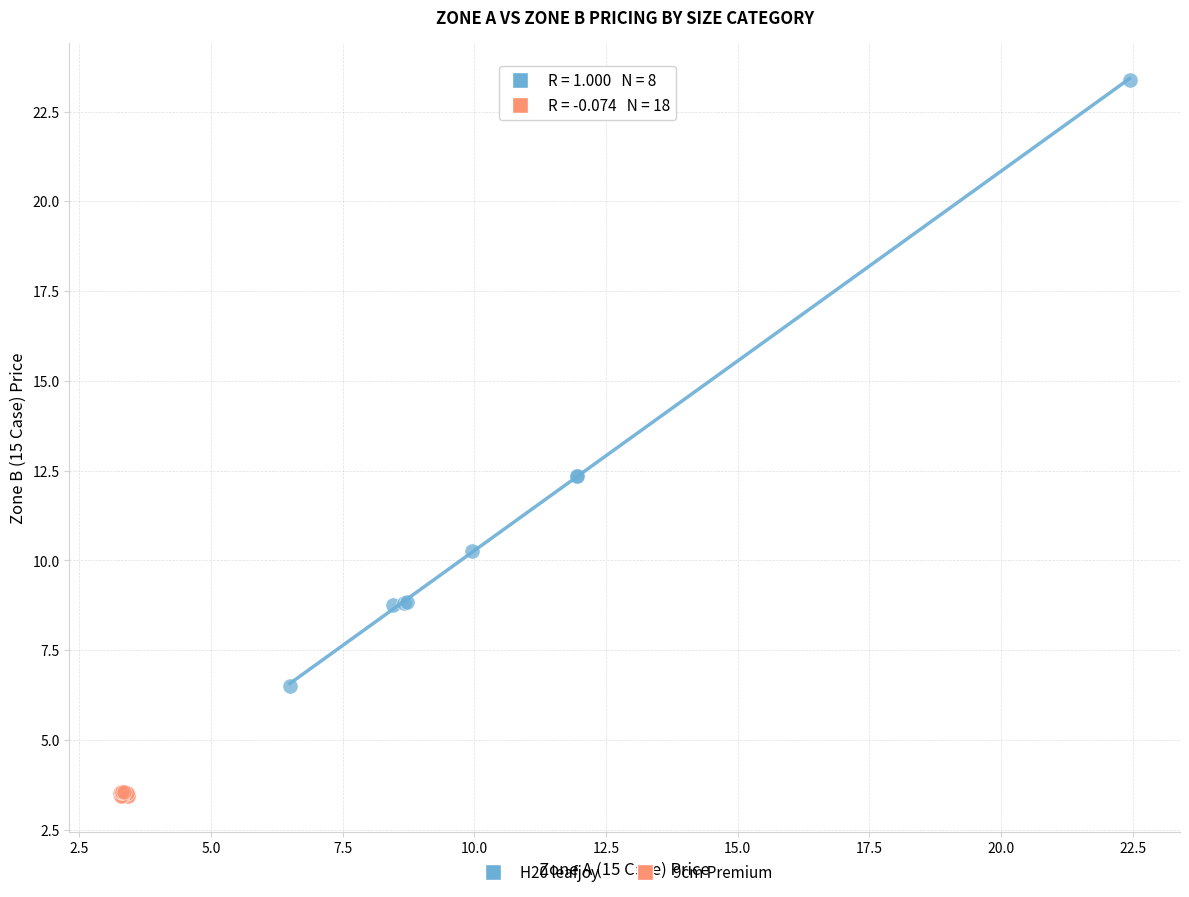

Which series reaches the maximum Y coordinate?

H20 leafjoy